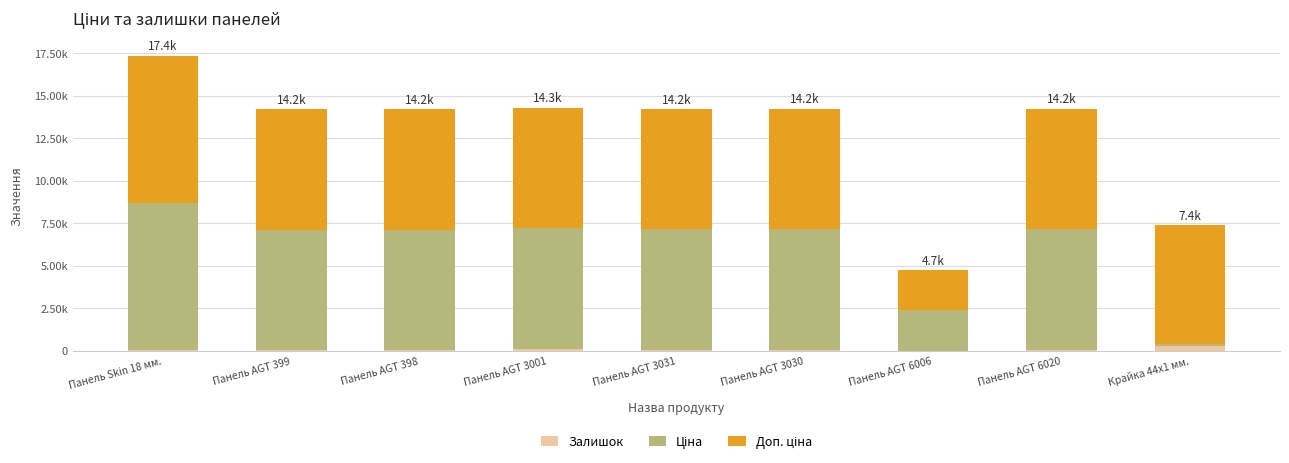

How many series are shown in this chart?

3